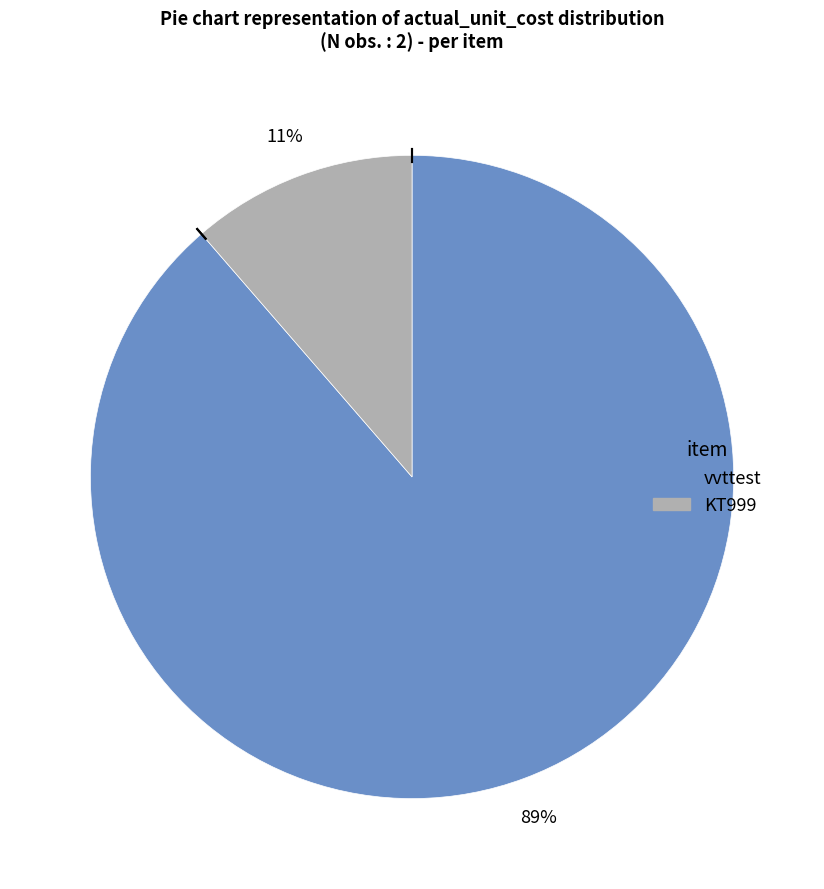

To the nearest percent, what portion does vvttest represent?

89%